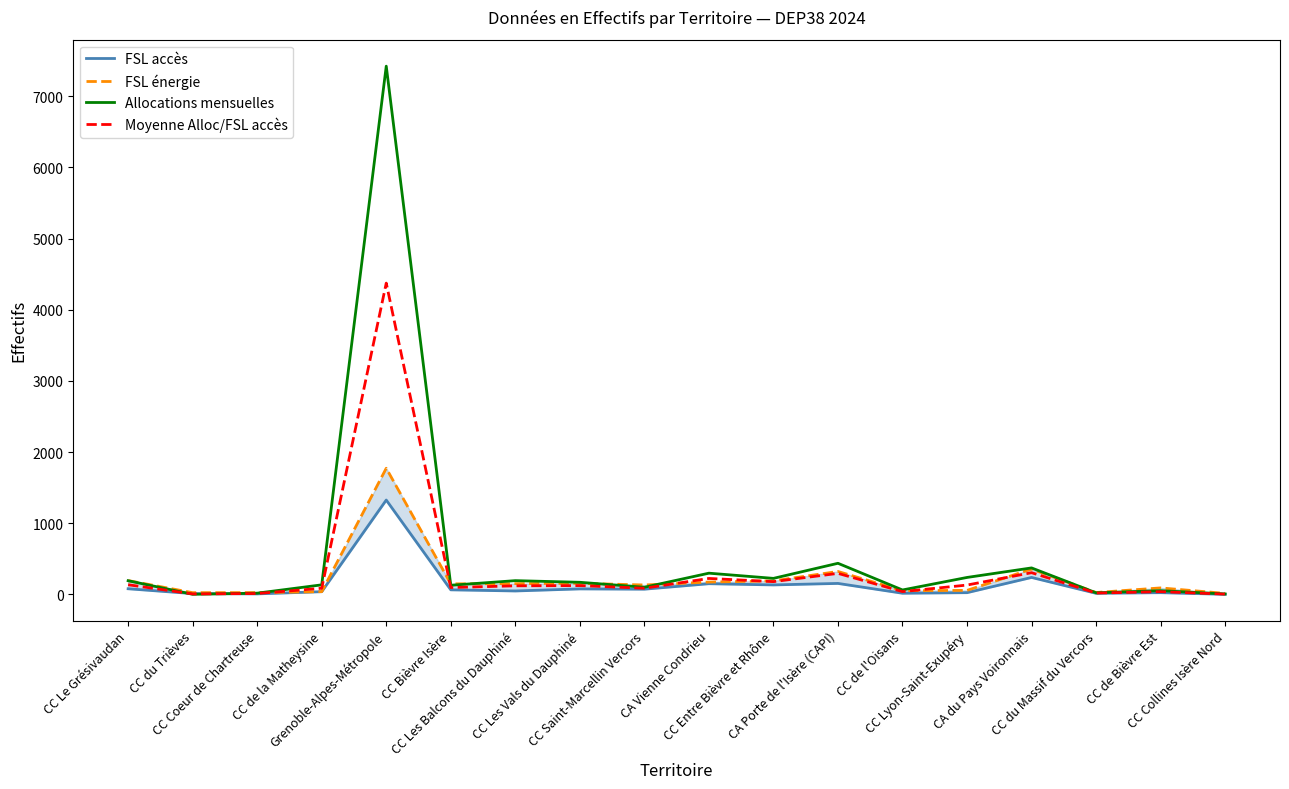

What position from the right is CC Lyon-Saint-Exupéry?

5